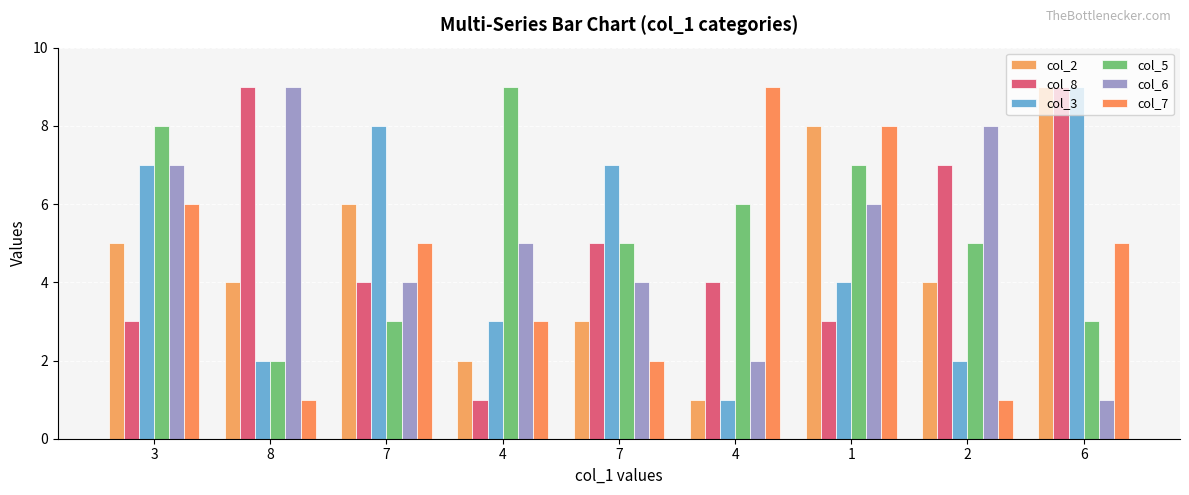

Count the number of data series in this chart.

6